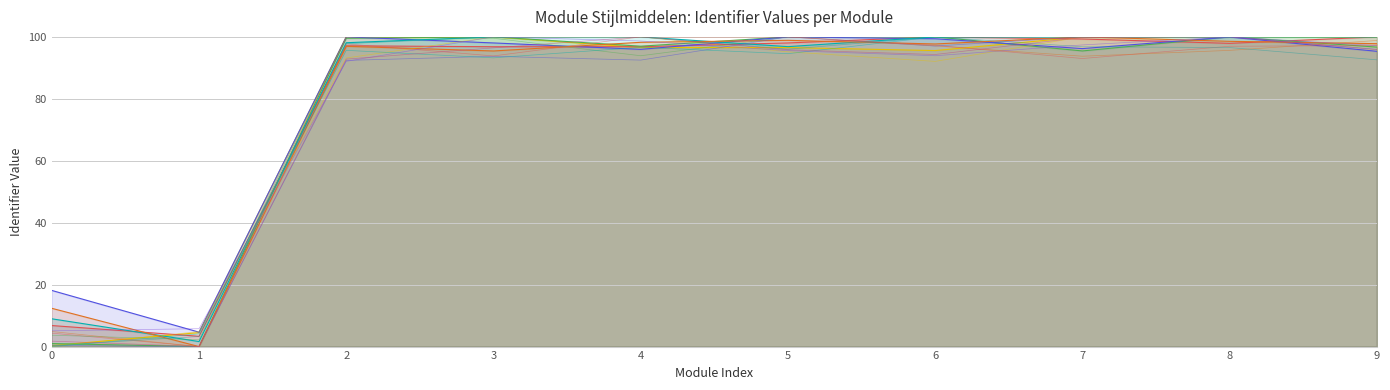

Rank the series by their maximum value, from highest to lowest.

Module Stijlmiddelen - v456, Module Stijlmiddelen, Inleiding